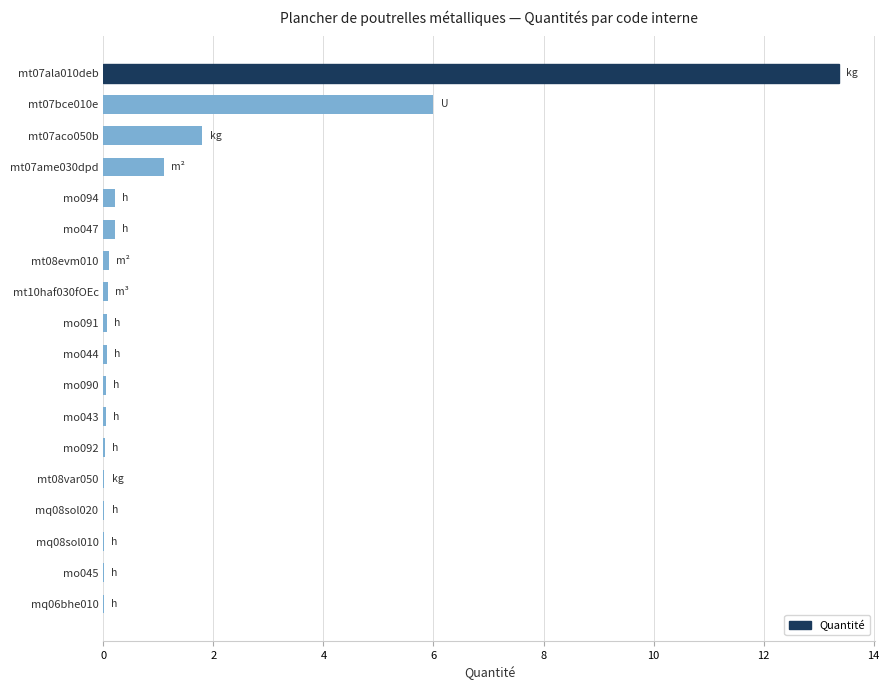

Which has a higher value, mt07aco050b or mt07ala010deb?

mt07ala010deb